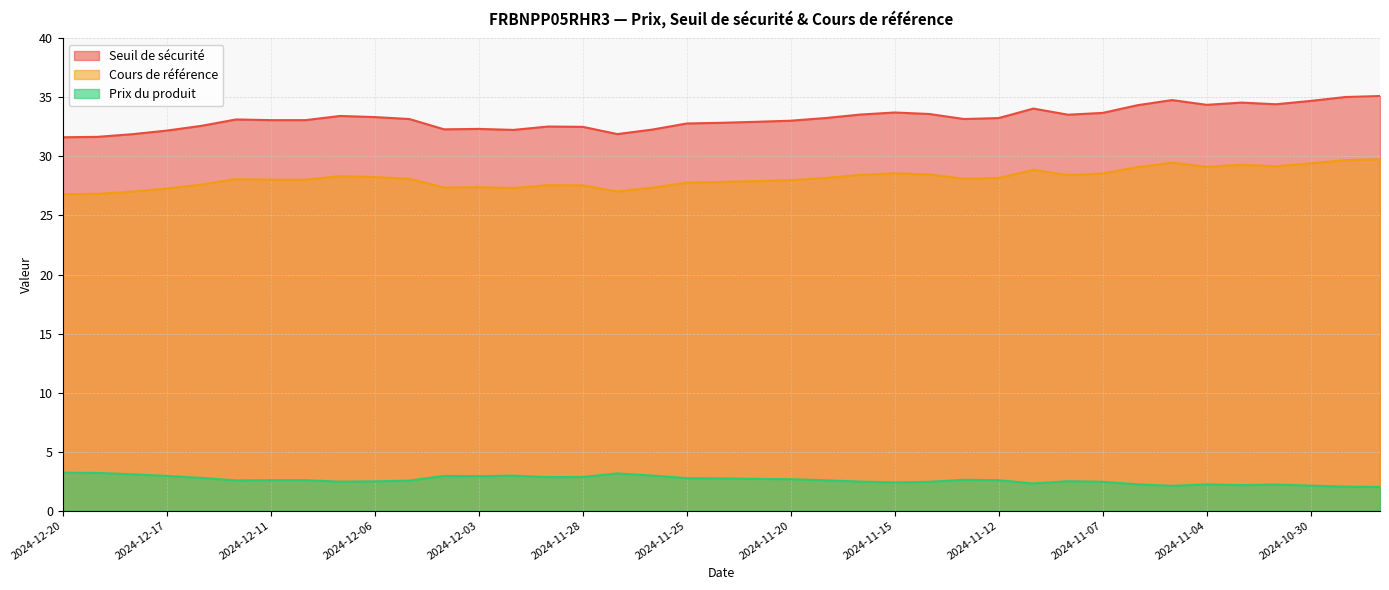

What are all the series names shown in the legend?

Seuil de sécurité, Cours de référence, Prix du produit